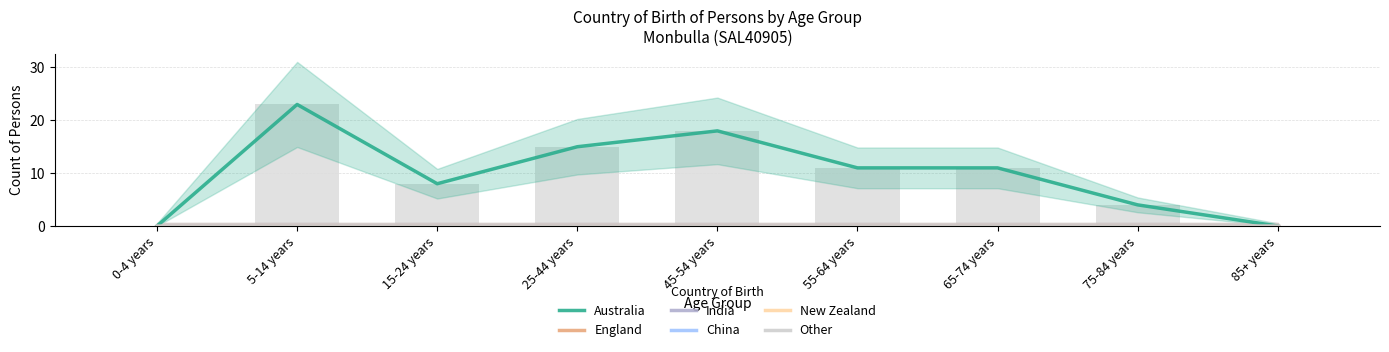

What is the label of the 7th bar from the left?

65-74 years